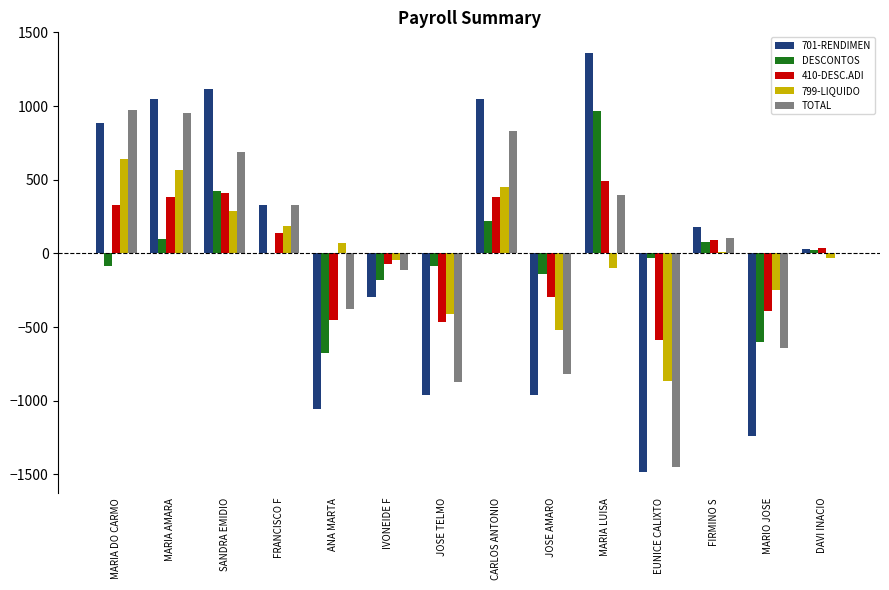

True or false: 799-LIQUIDO has a value of -245.2 at MARIO JOSE.

True